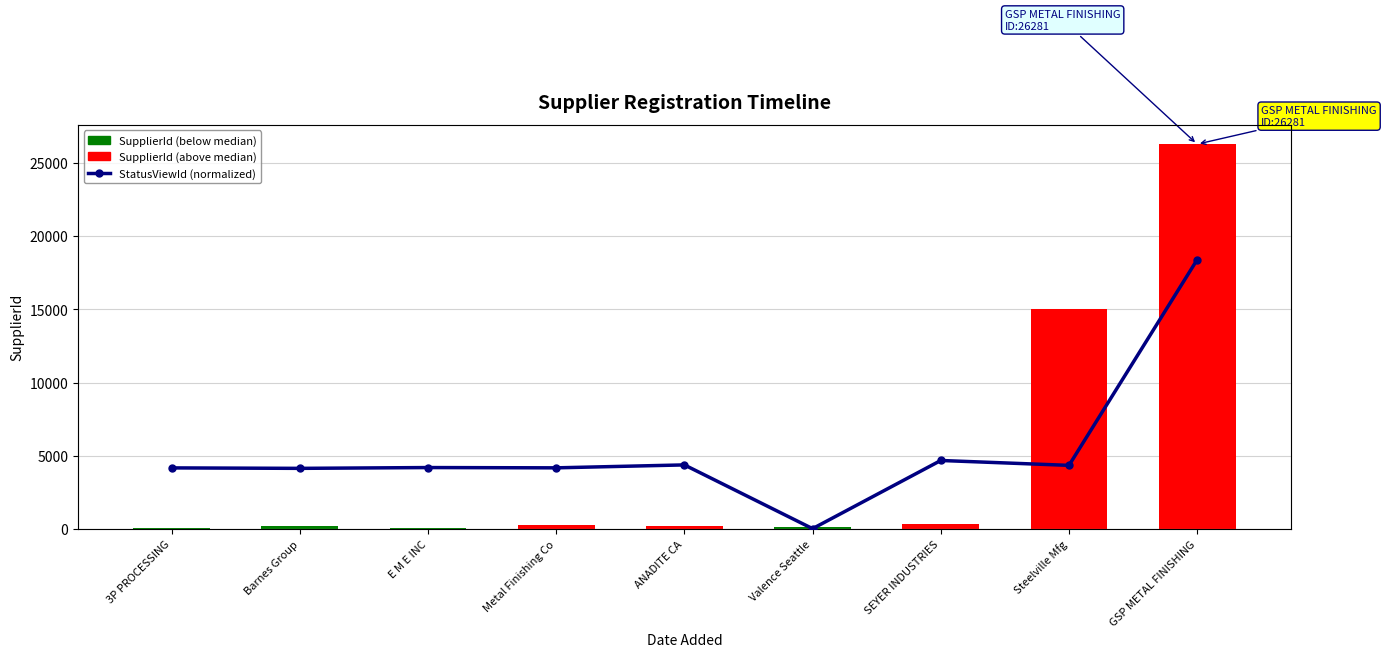

What is the difference between the maximum and second lowest values in the StatusViewId (normalized) series?

20353.0